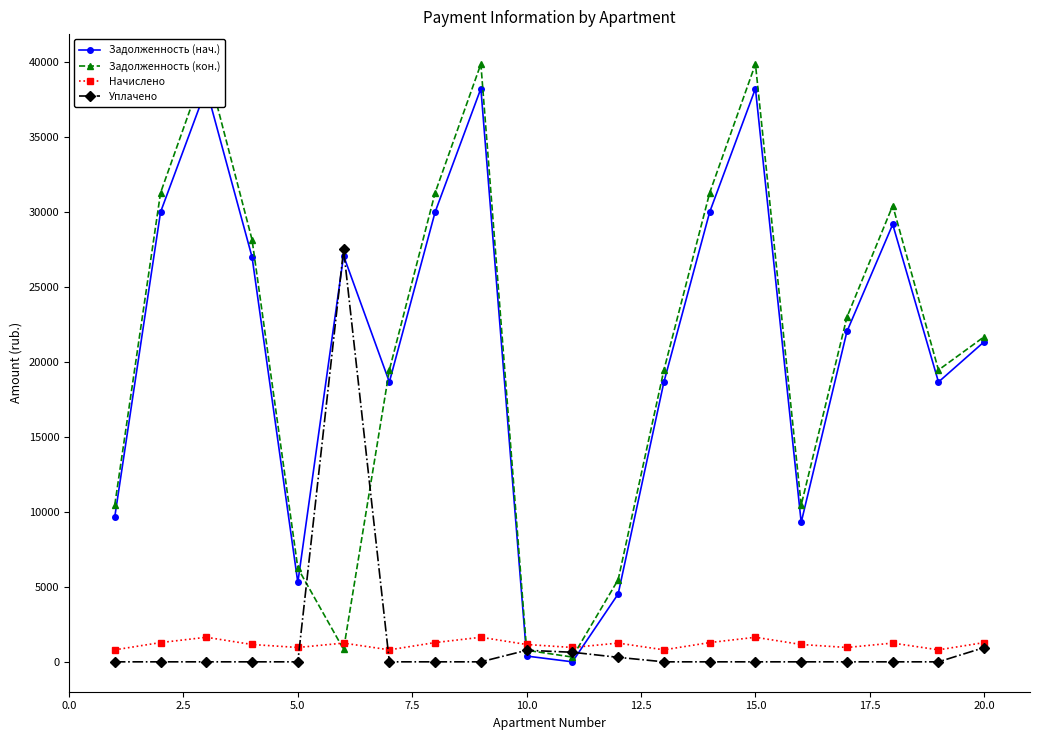

After their last crossing, which series has the higher values: Задолженность (кон.) or Начислено?

Задолженность (кон.)